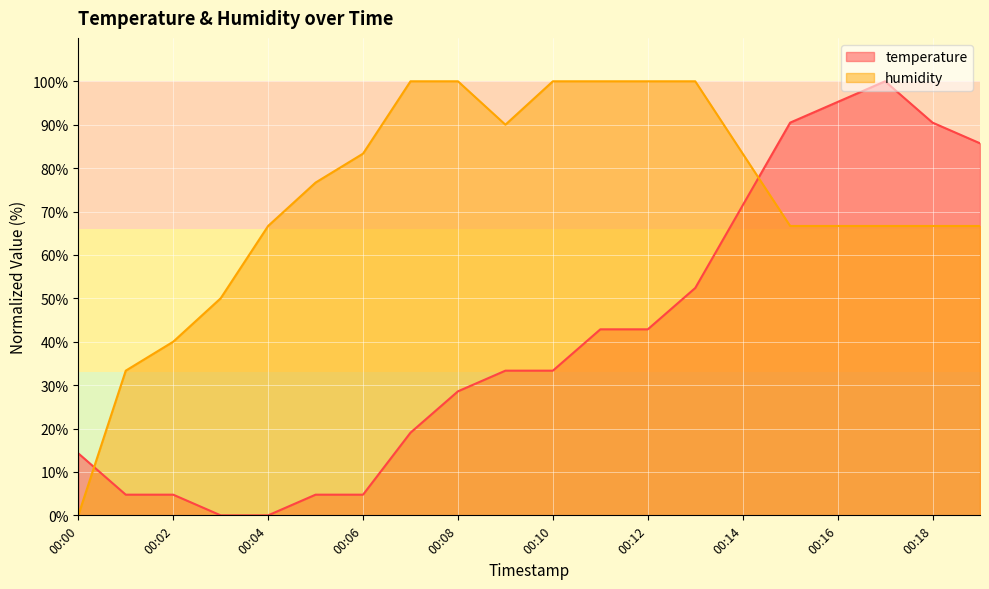

What is the sum of all humidity values?

1456.7